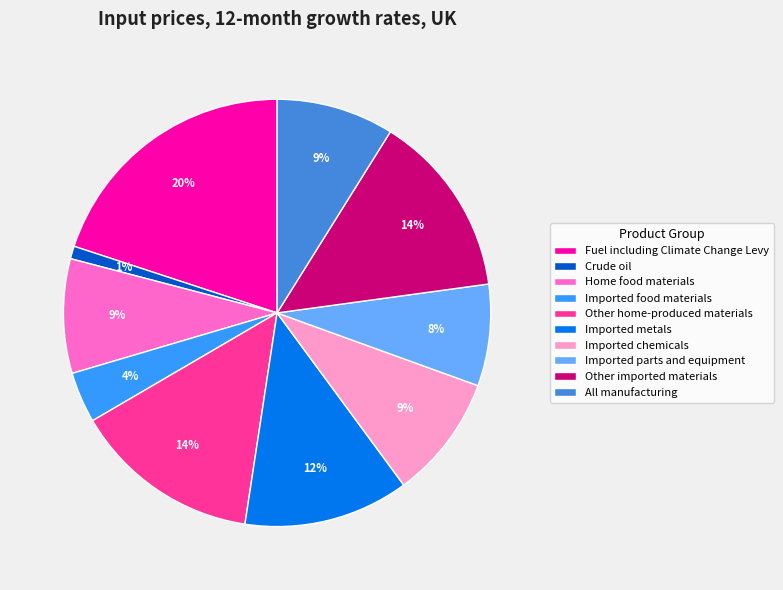

Between Fuel including Climate Change Levy and Home food materials, which is larger?

Fuel including Climate Change Levy